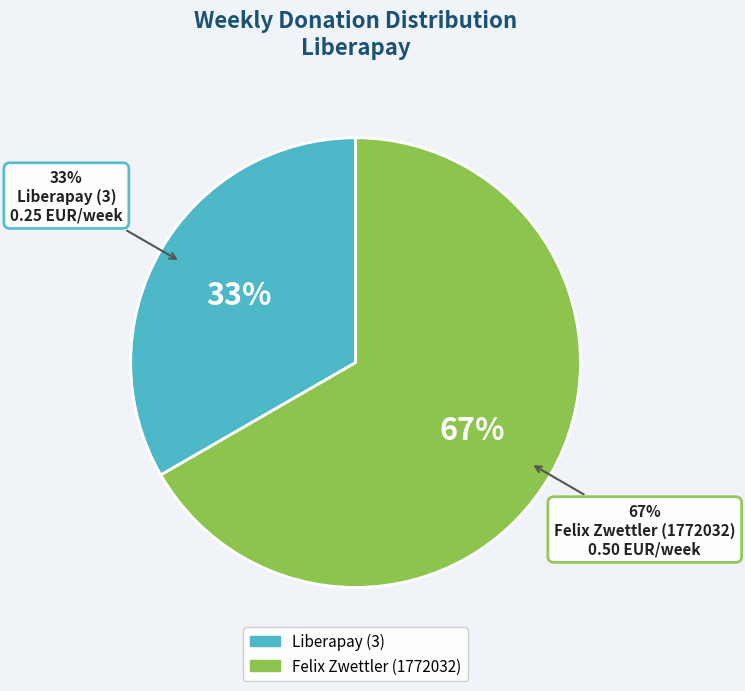

Which category accounts for the majority?

Felix Zwettler (1772032)